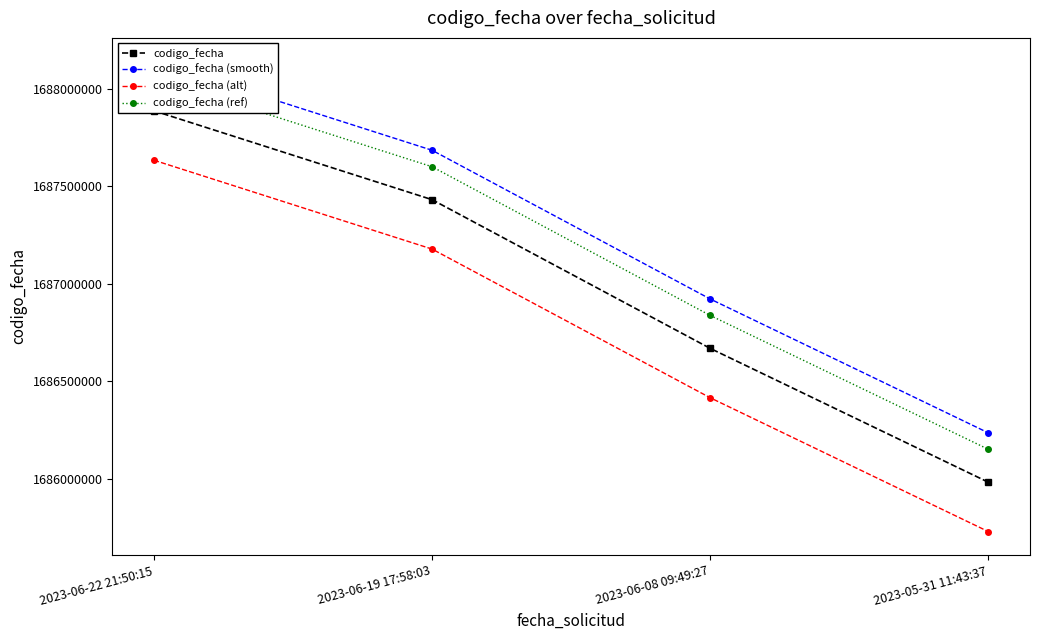

What is the average value of the codigo_fecha series?

1686992191.8